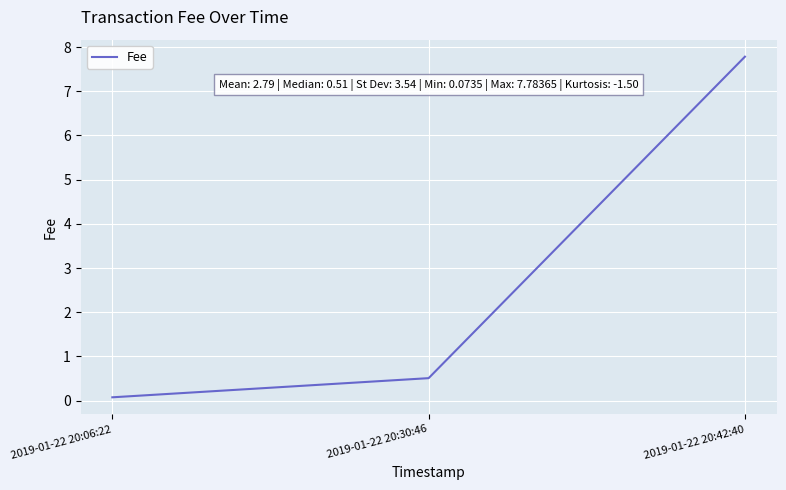

Does the chart have visible grid lines?

Yes